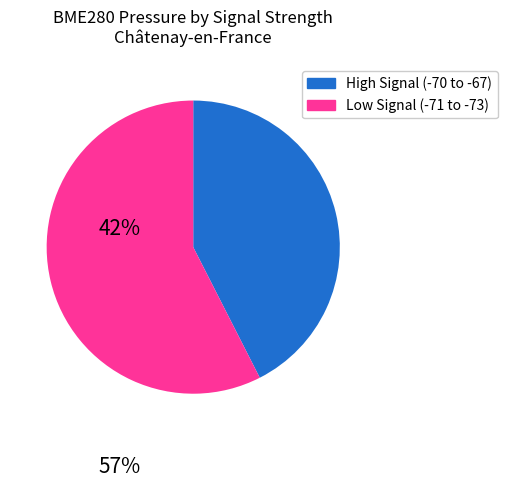

Does any single category account for the majority?

Yes